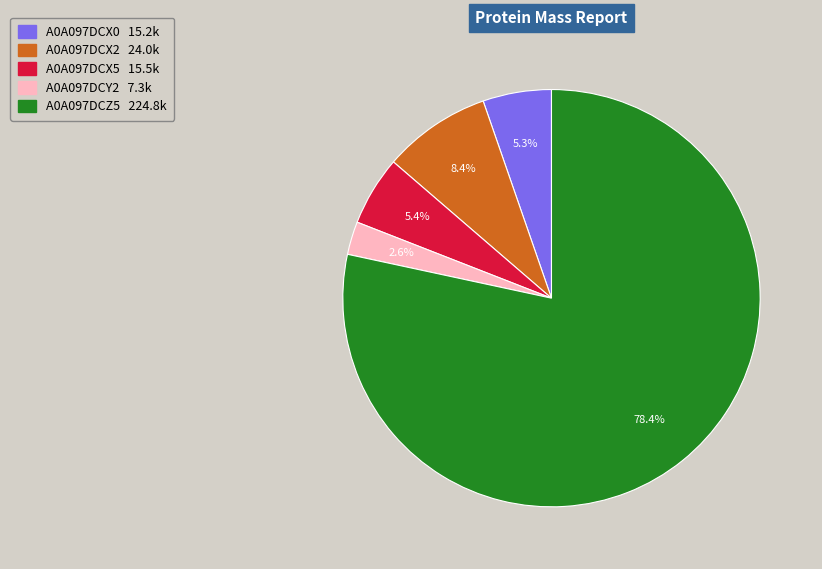

Is it true that A0A097DCX5 is 1% of the pie?

False